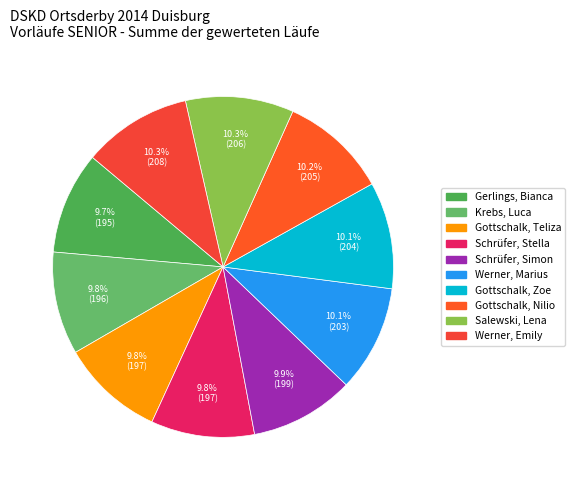

How many segments does this pie chart have?

10